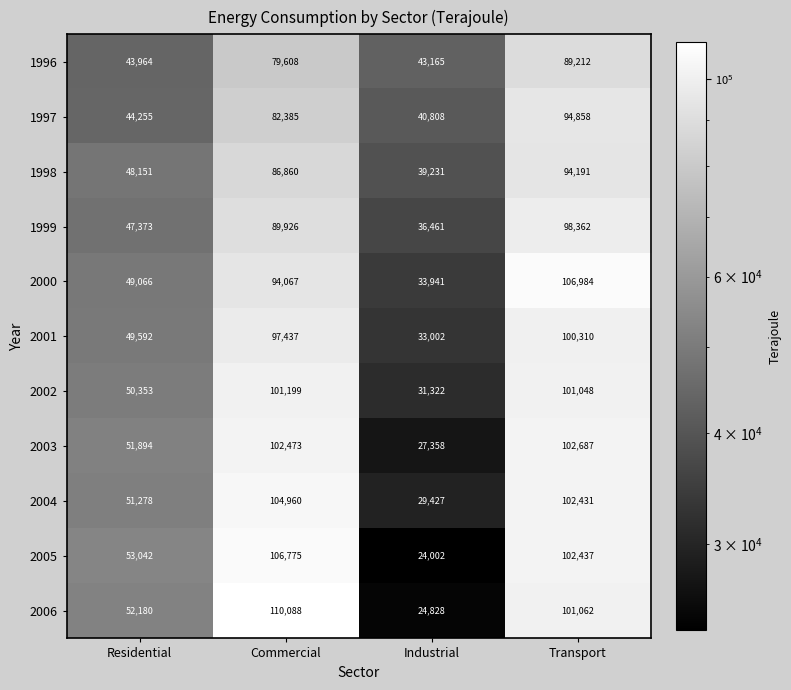

What value does the 1996 series have at Commercial, to the nearest 10?

79610